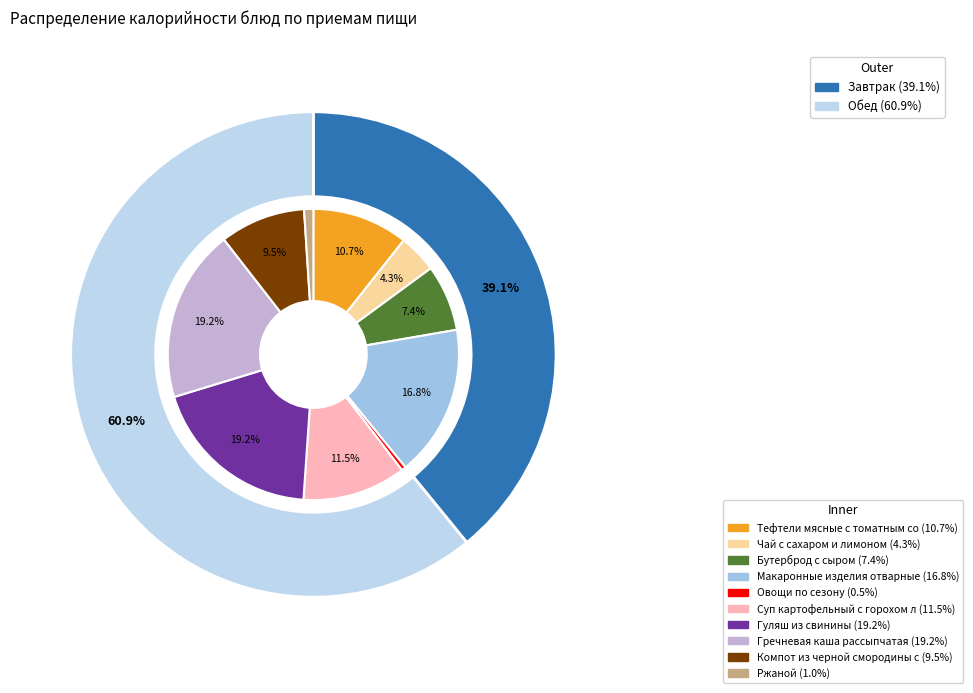

Is Гуляш из свинины the majority of the pie?

No